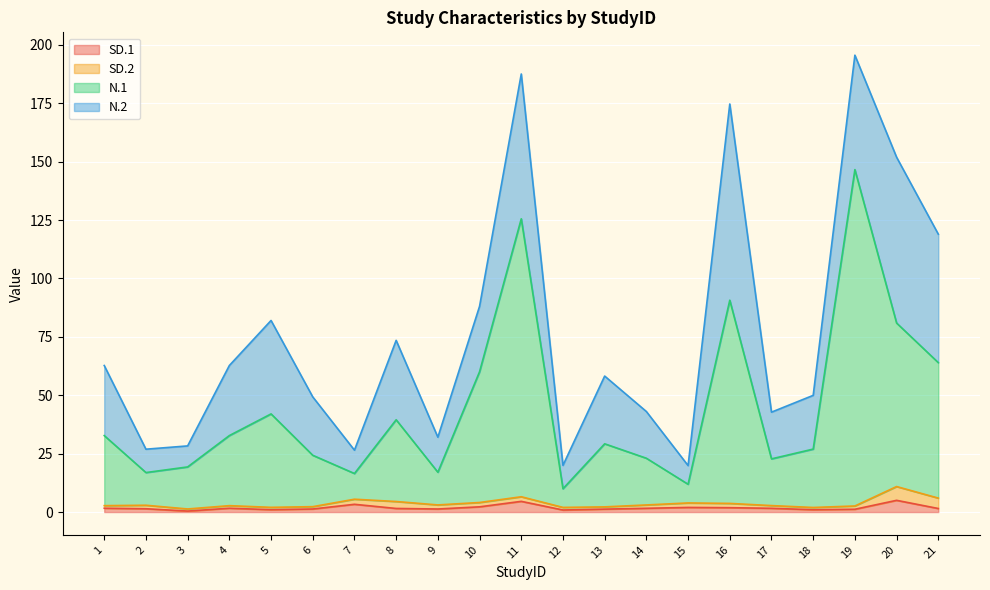

List the labels in order of SD.1 value, smallest first.

3, 12, 18, 5, 19, 13, 6, 9, 2, 21, 8, 14, 17, 1, 4, 16, 15, 10, 7, 11, 20